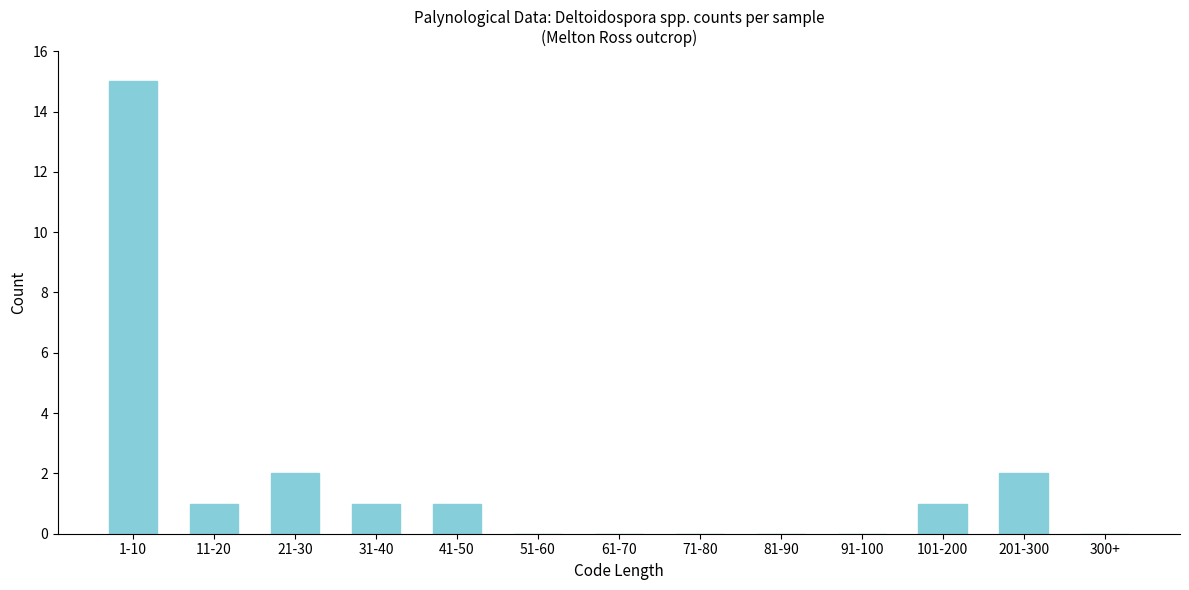

Reading left to right, transcribe all the data shown in this chart.

1-10=15	11-20=1	21-30=2	31-40=1	41-50=1	51-60=0	61-70=0	71-80=0	81-90=0	91-100=0	101-200=1	201-300=2	300+=0